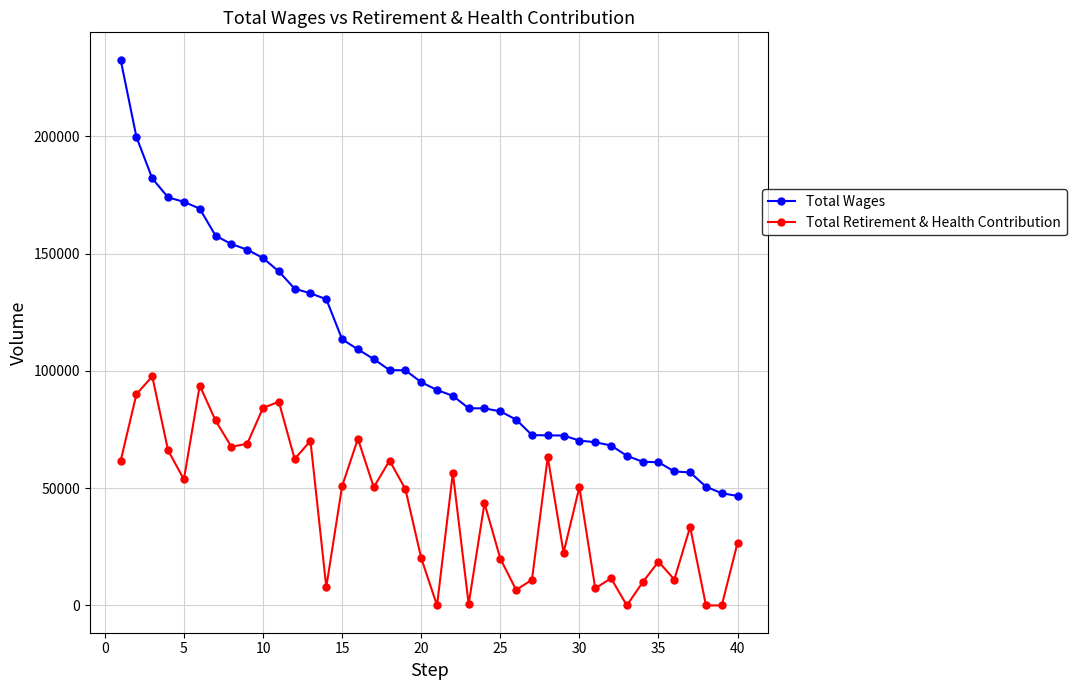

List the series in order of their overall mean, highest first.

Total Wages, Total Retirement & Health Contribution